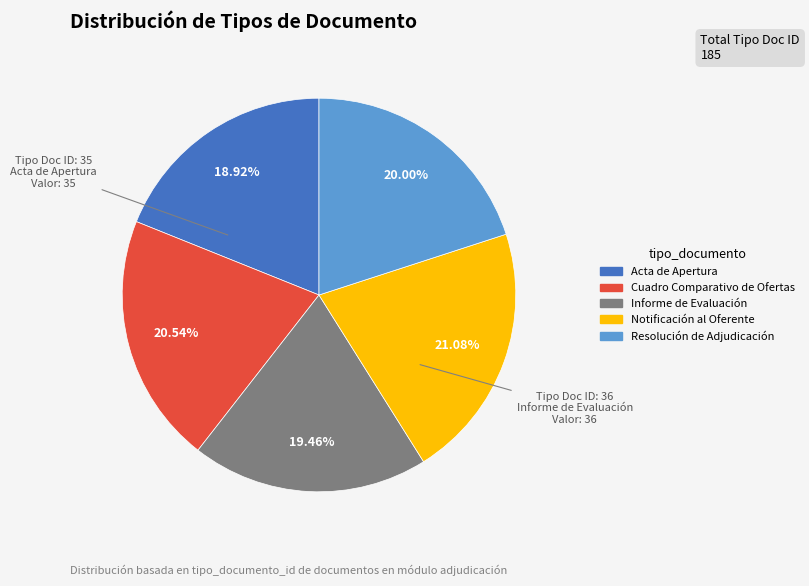

To the nearest percent, what is the average slice percentage?

20%